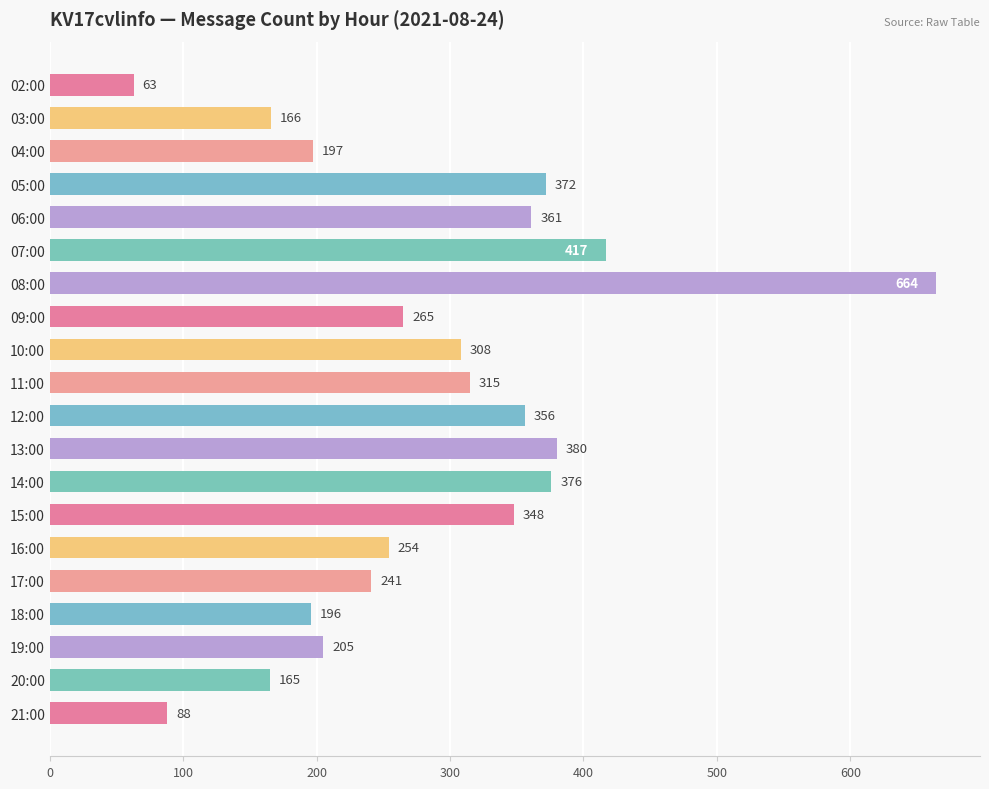

What is the change in value from 15:00 to 18:00?

-152